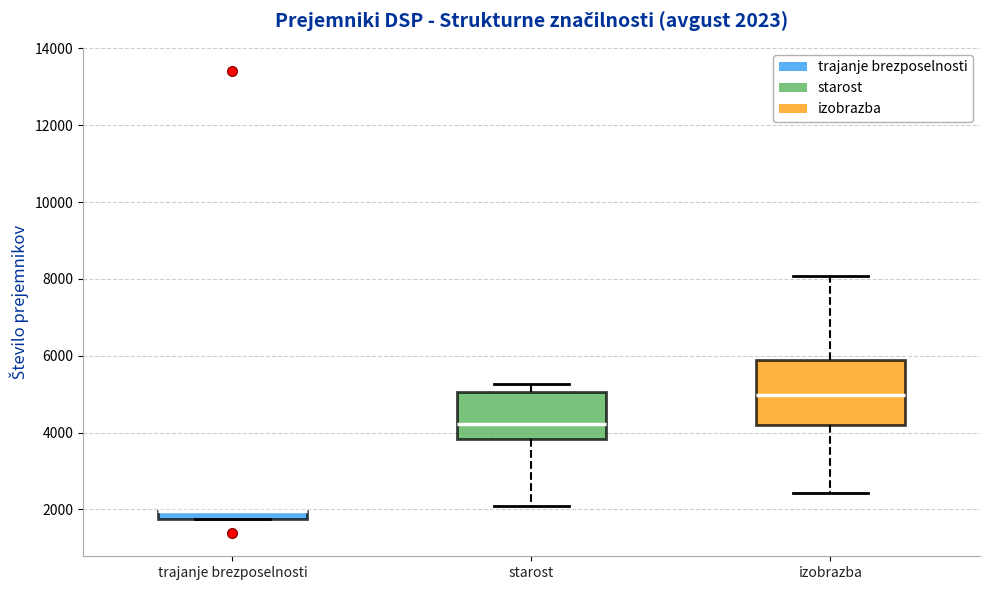

Which box is the tallest, from its lower edge to its upper edge?

izobrazba